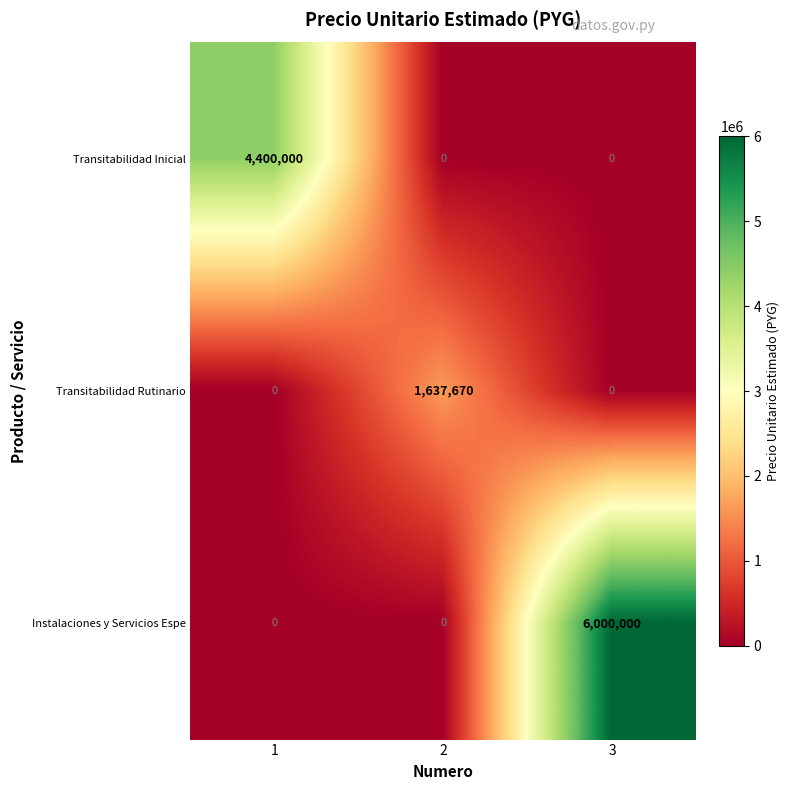

The value of Instalaciones y Servicios Espe at 1 is 0. True or false?

True